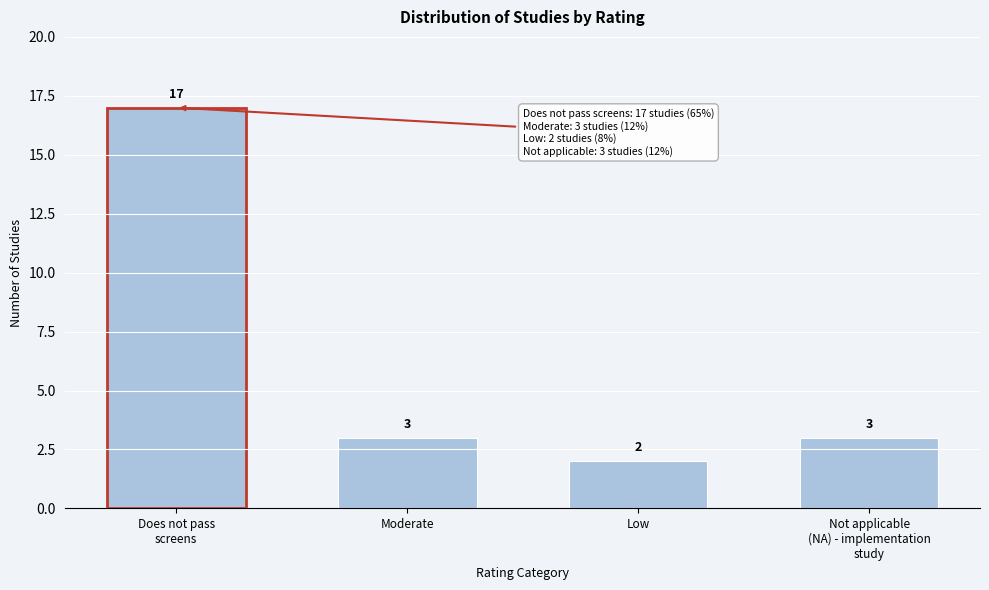

Reading left to right, what are all the values shown in this chart?

17	3	2	3